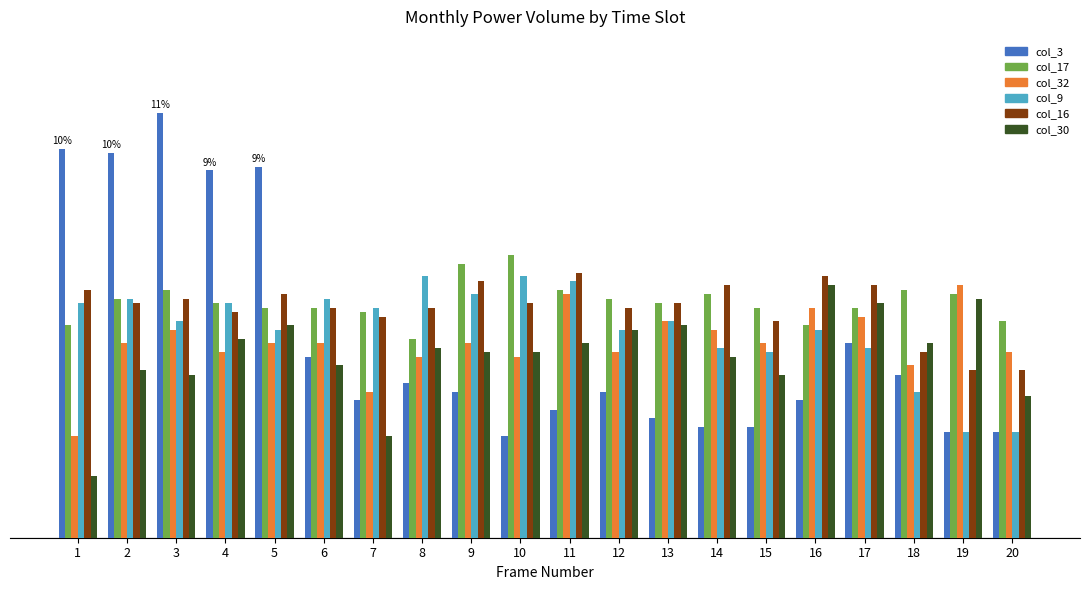

What are all the series names shown in the legend?

col_3, col_17, col_32, col_9, col_16, col_30